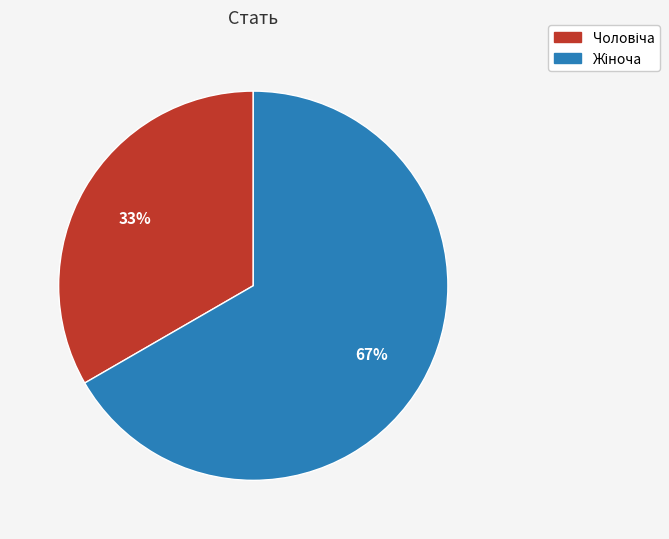

To the nearest percent, what is the average slice percentage?

50%